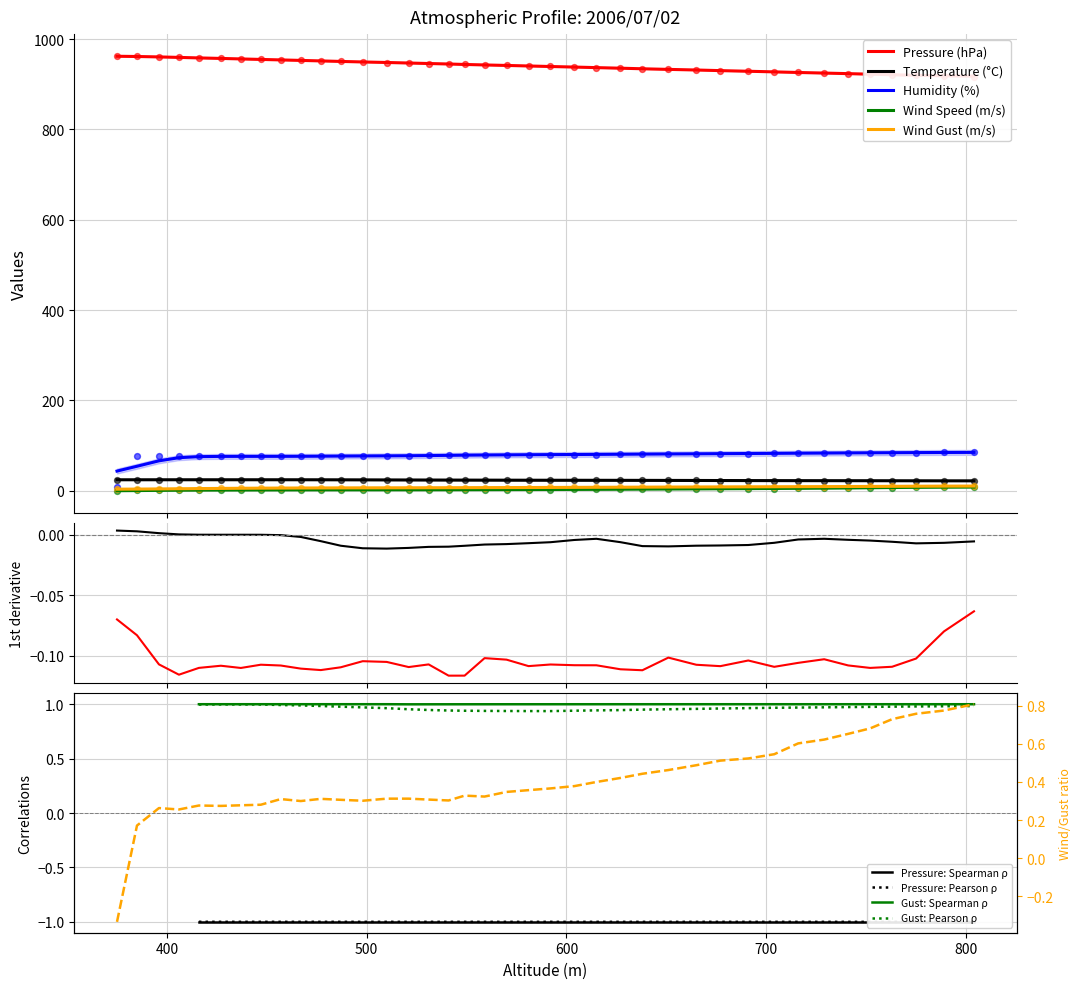

True or false: Wind Speed (m/s) and Humidity (%) cross at least once.

False